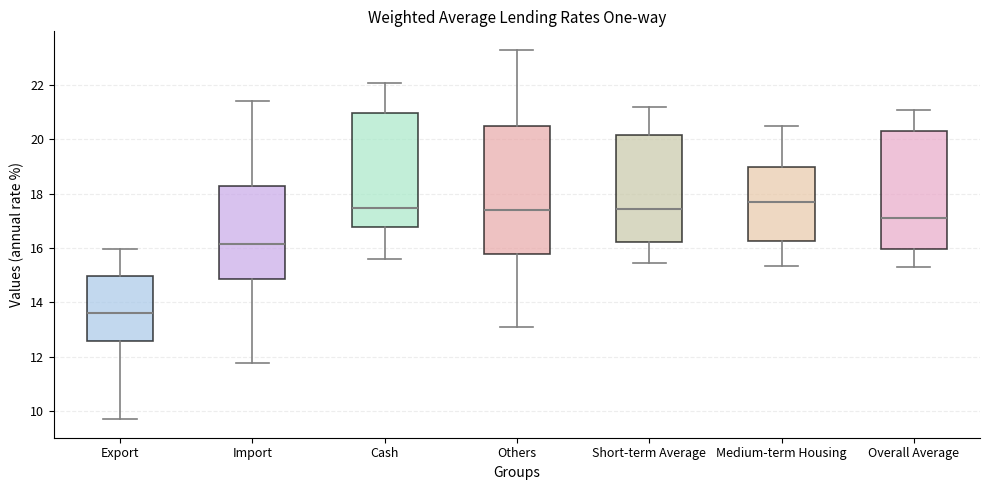

Reading left to right, transcribe this box plot: for each box, give where its median line is, the range the box spans, and where its two whiskers end, as read against the y-axis. The values are not printed on the chart, so give them approximately, as read against the axis.

Export: median 13.6, box 12.6 to 15.0, whiskers 9.6 to 16.0
Import: median 16.2, box 14.8 to 18.4, whiskers 11.8 to 21.4
Cash: median 17.4, box 16.8 to 21.0, whiskers 15.6 to 22.0
Others: median 17.4, box 15.8 to 20.6, whiskers 13.0 to 23.4
Short-term Average: median 17.4, box 16.2 to 20.2, whiskers 15.4 to 21.2
Medium-term Housing: median 17.8, box 16.2 to 19.0, whiskers 15.4 to 20.6
Overall Average: median 17.2, box 16.0 to 20.4, whiskers 15.2 to 21.2